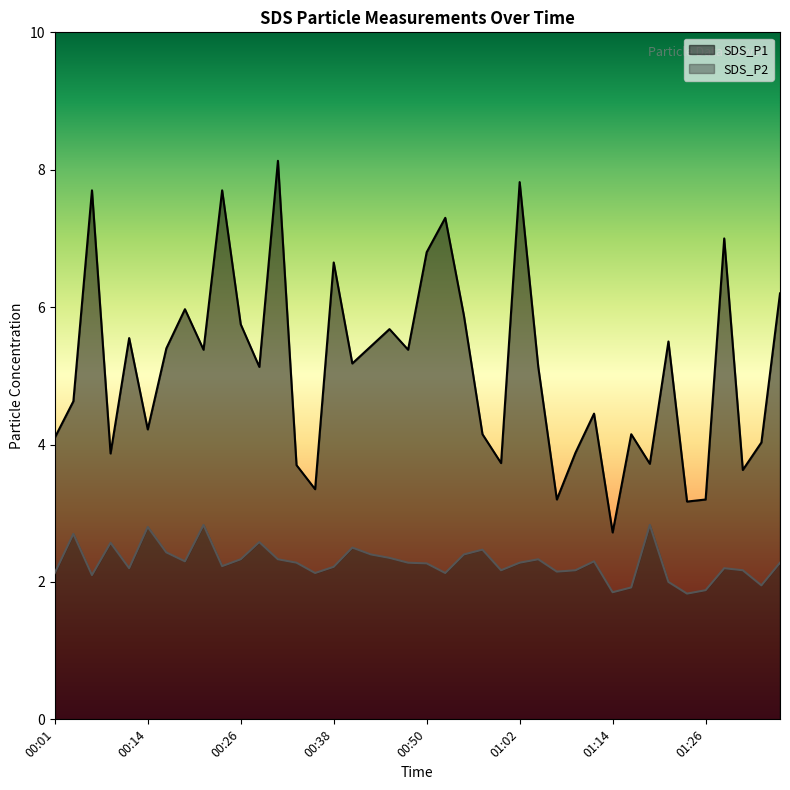

Reading left to right, extract all data points from this chart.

SDS_P1: 4.1	4.6	7.7	3.9	5.5	4.2	5.4	6.0	5.4	7.7	5.8	5.1	8.1	3.7	3.4	6.7	5.2	5.4	5.7	5.4	6.8	7.3	5.9	4.2	3.7	7.8	5.1	3.2	3.9	4.5	2.7	4.2	3.7	5.5	3.2	3.2	7.0	3.6	4.0	6.2
SDS_P2: 2.1	2.7	2.1	2.6	2.2	2.8	2.4	2.3	2.8	2.2	2.3	2.6	2.3	2.3	2.1	2.2	2.5	2.4	2.4	2.3	2.3	2.1	2.4	2.5	2.2	2.3	2.3	2.1	2.2	2.3	1.9	1.9	2.8	2.0	1.8	1.9	2.2	2.2	1.9	2.3